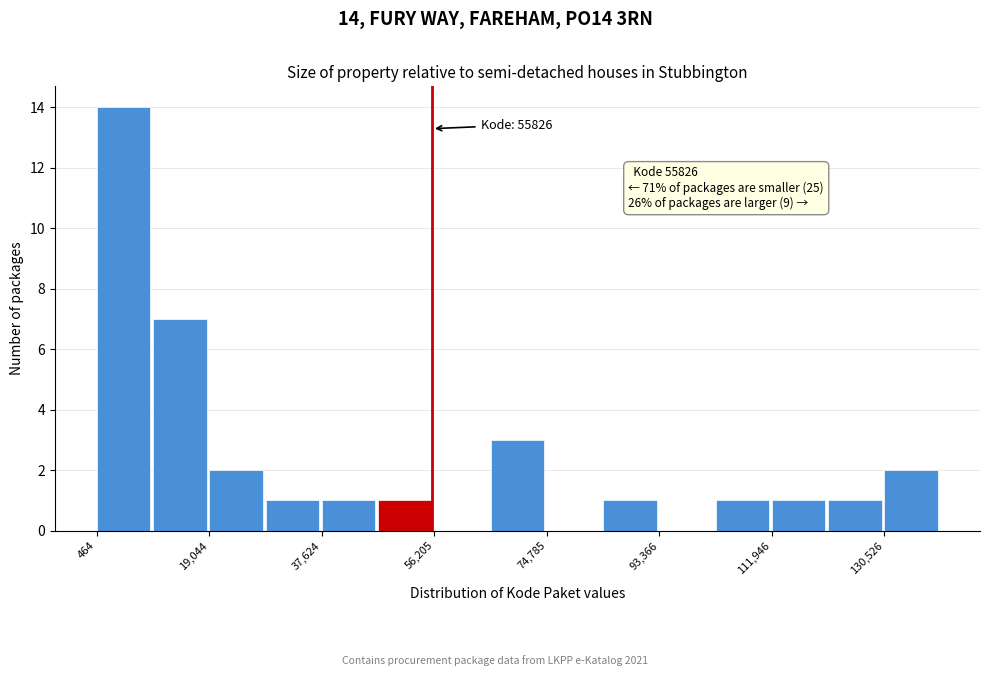

Which range on the x-axis has the tallest bar?

0 to 10000